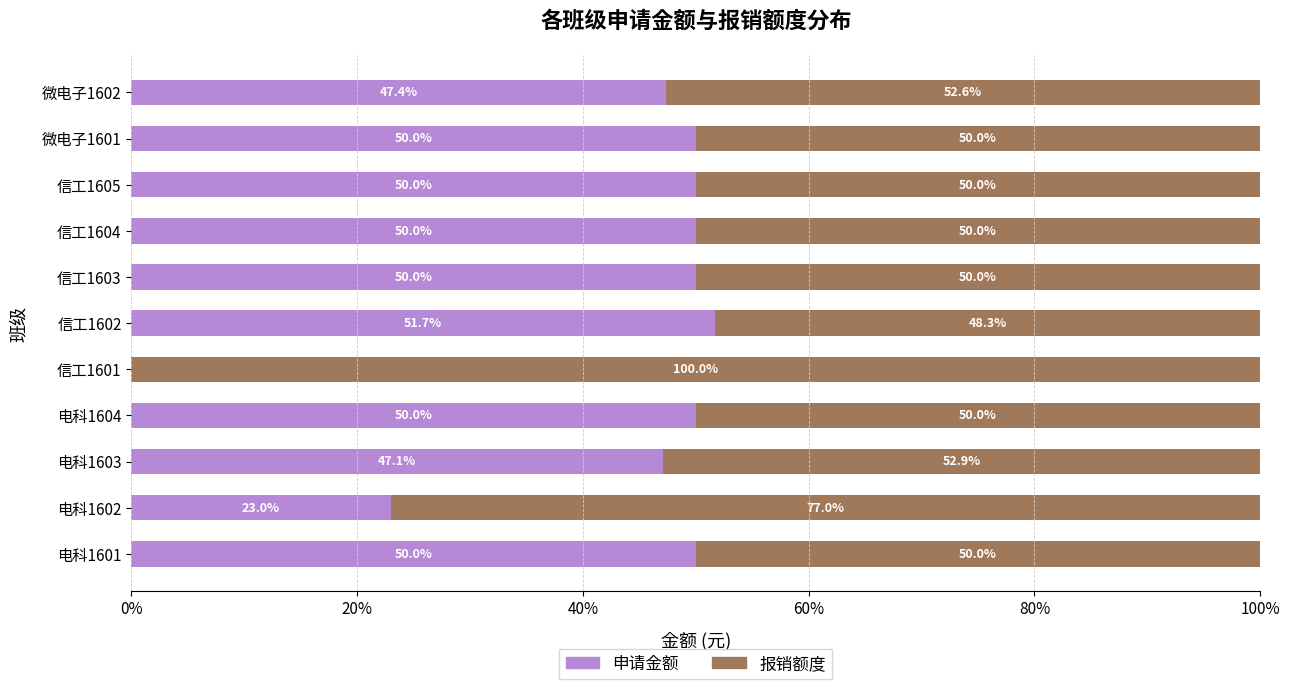

What is the approximate value of 申请金额 at 信工1602?

51.7